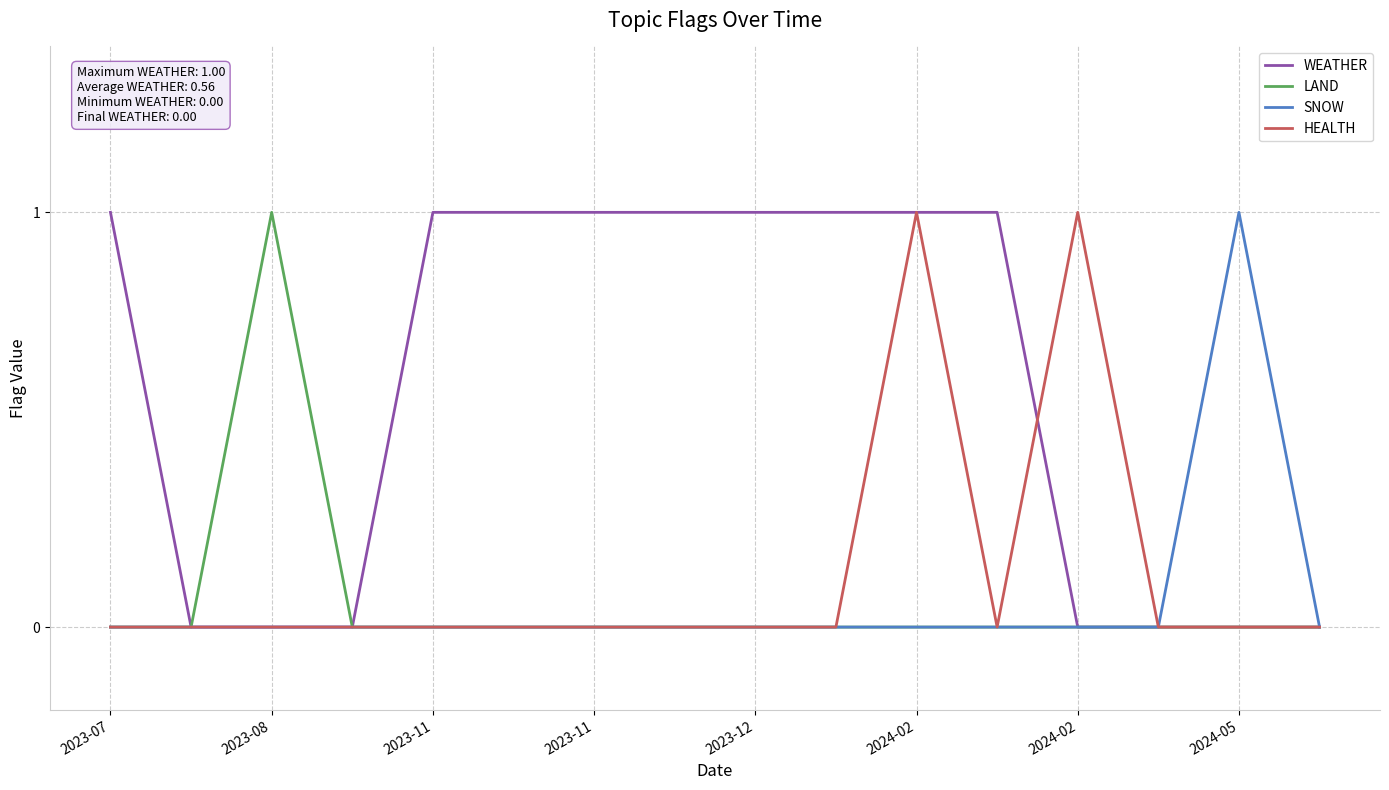

What is the label of the 10th point from the left?

9